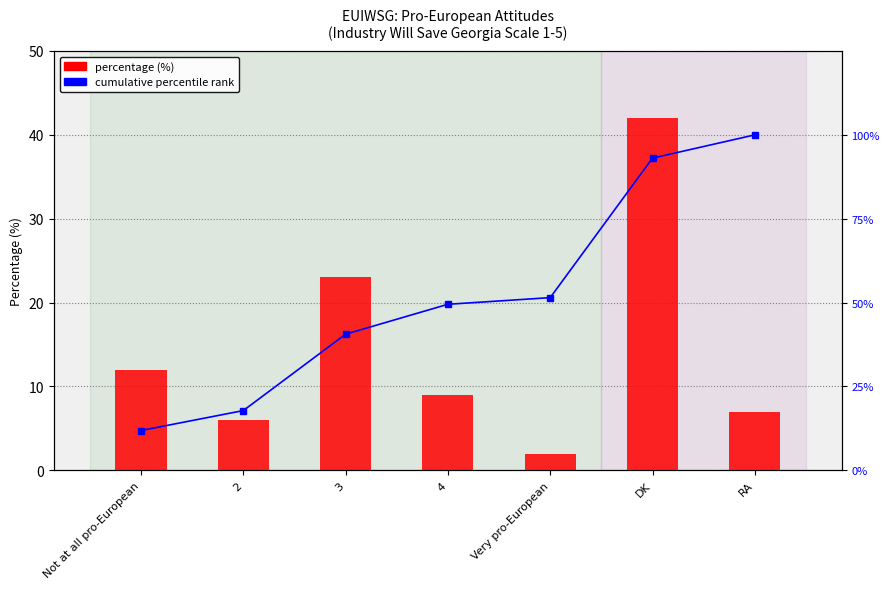

Reading right to left, what are all the values shown in this chart?

Percentage (%): 7.0	42.0	2.0	9.0	23.0	6.0	12.0
cumulative % within sample: 100.0	93.1	51.5	49.5	40.6	17.8	11.9